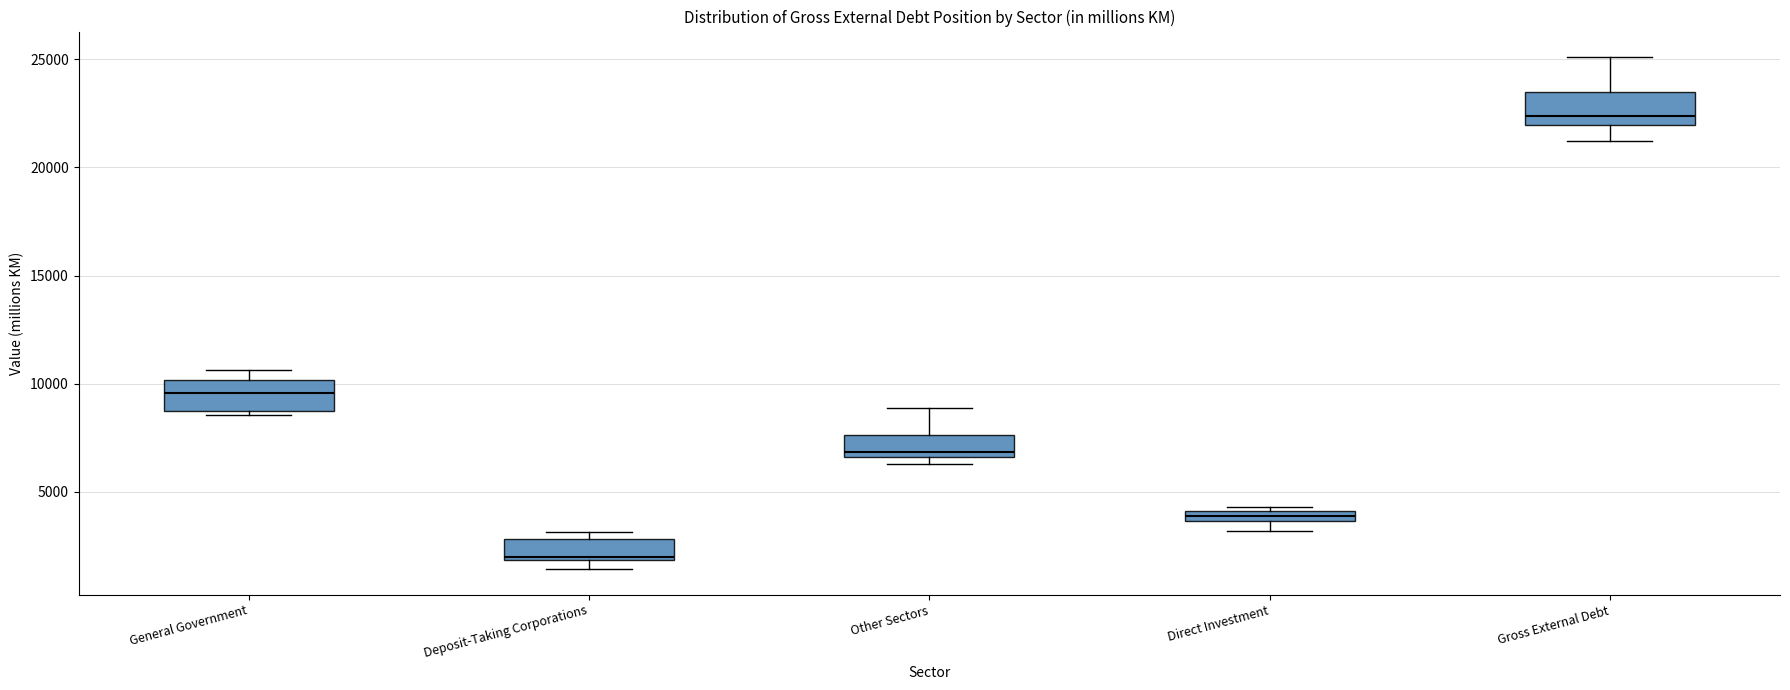

Where is the lower edge of the box for Deposit-Taking Corporations on the y-axis? The values are not printed on the chart, so give them approximately, as read against the axis.

2000